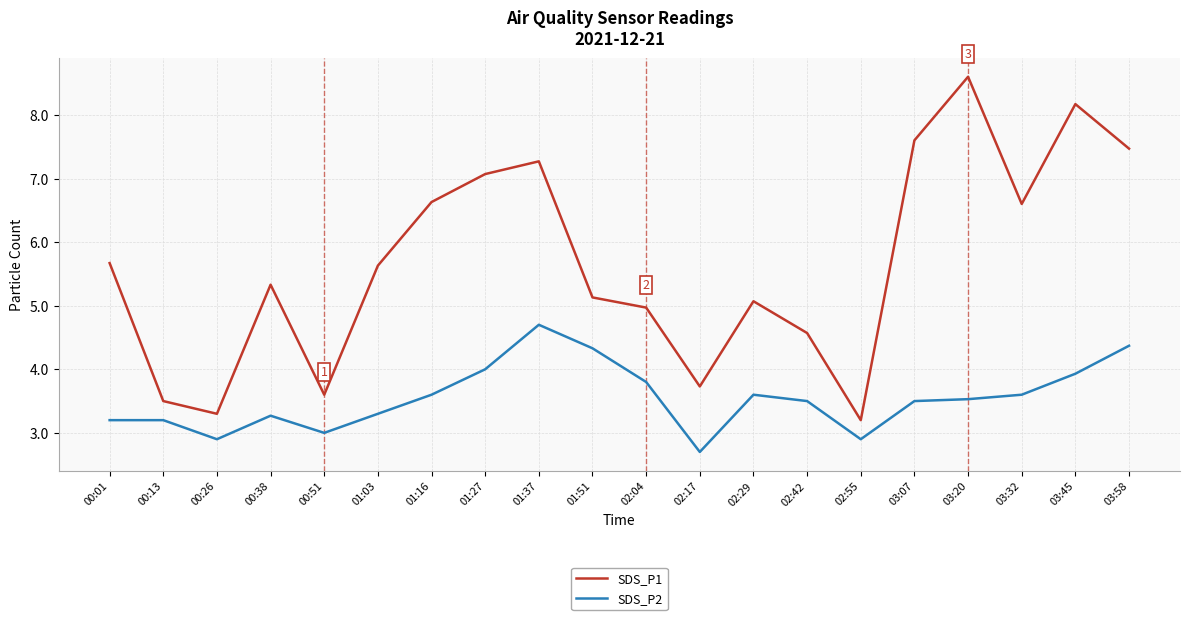

What is the spread (max minus min) of values at 03:32?

3.0